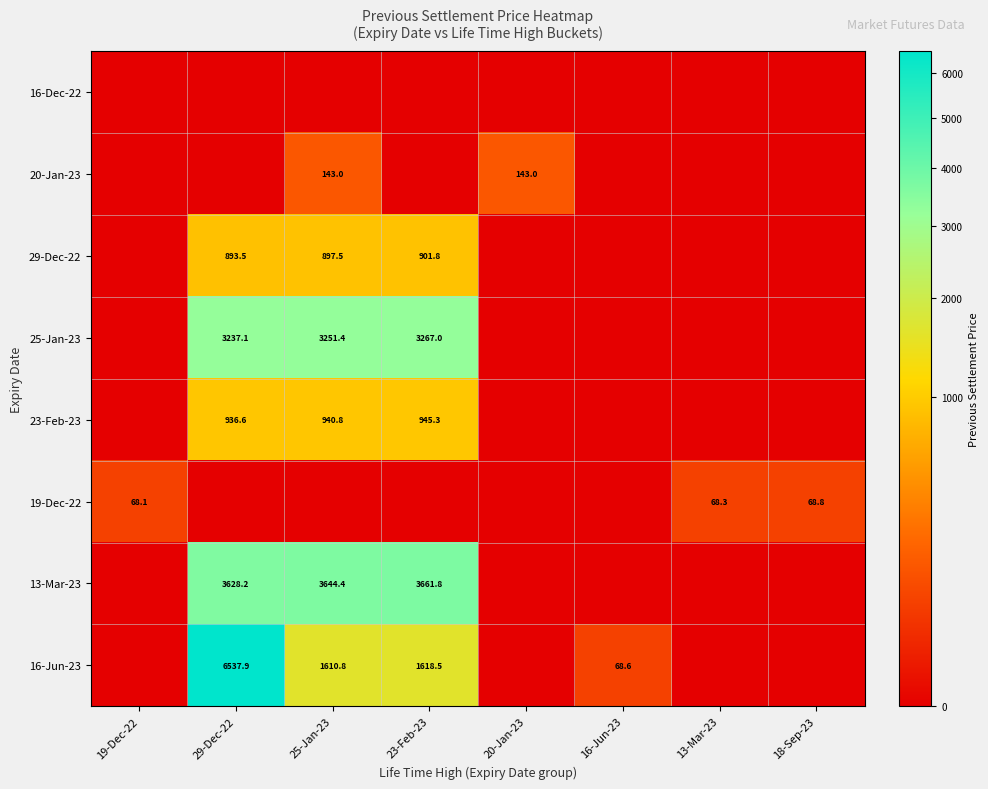

What is the difference between the highest and lowest values at 18-Sep-23?

68.8